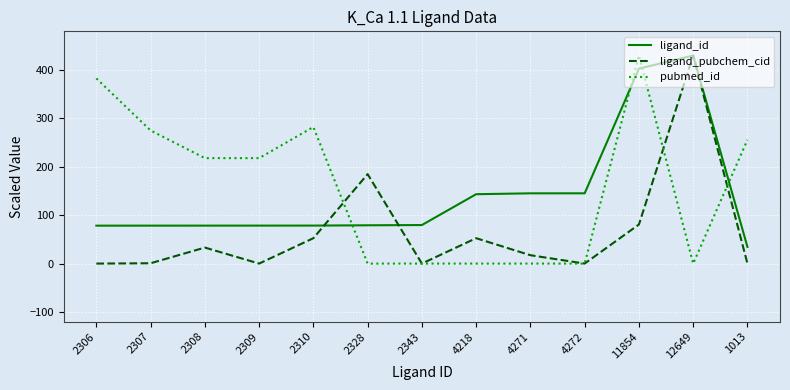

True or false: ligand_id and pubmed_id intersect in this chart.

True